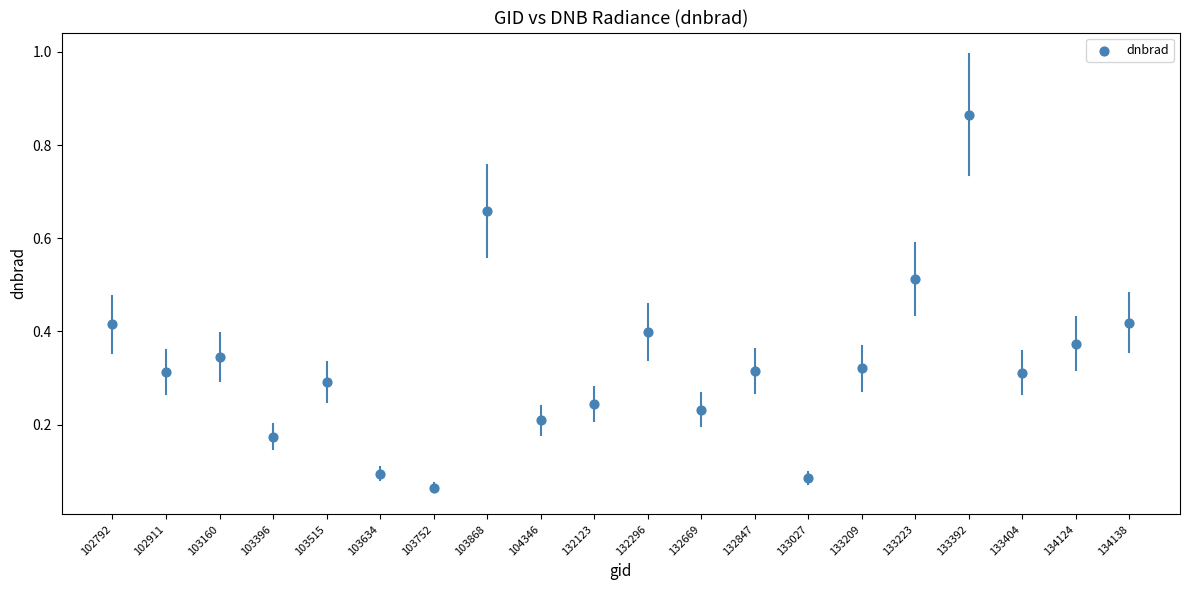

What is the range of Y values (max minus min)?

0.8